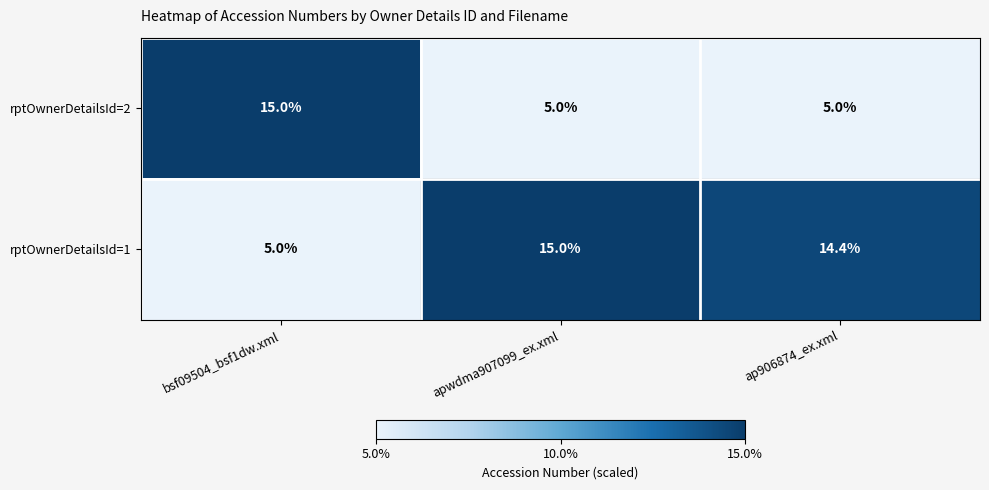

Rank the series by their average value, from lowest to highest.

rptOwnerDetailsId=2, rptOwnerDetailsId=1